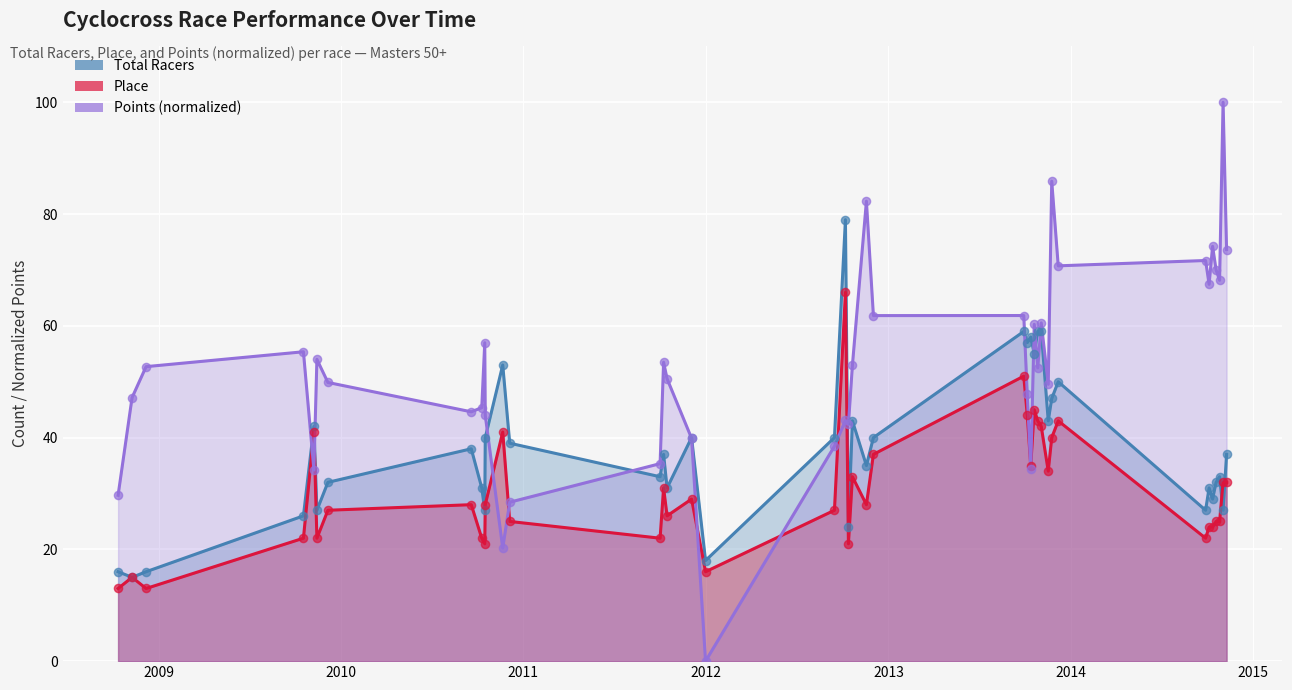

Which series has the largest Y range (max minus min)?

Points